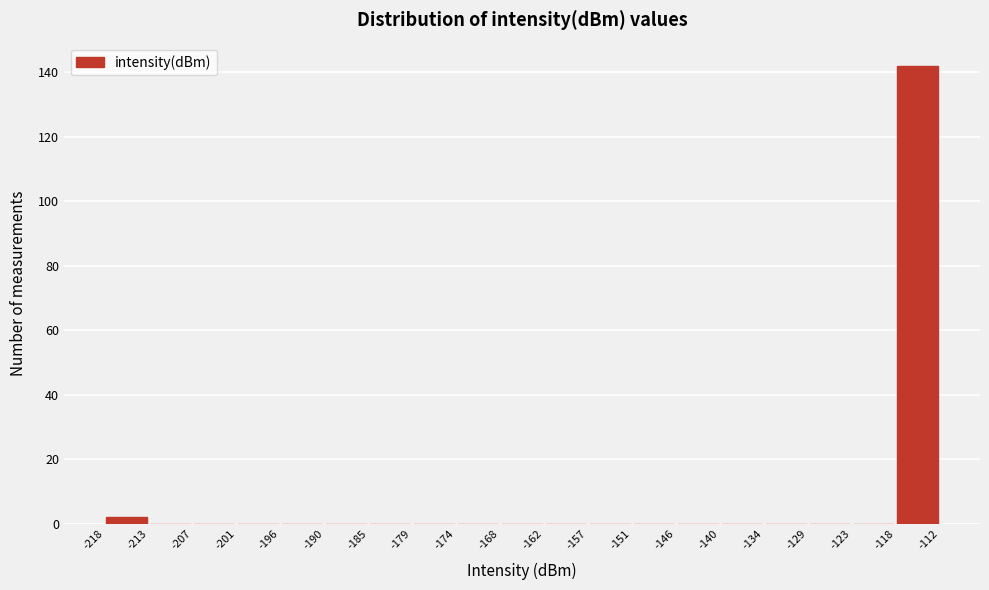

Which range on the x-axis has the tallest bar?

-118 to -112